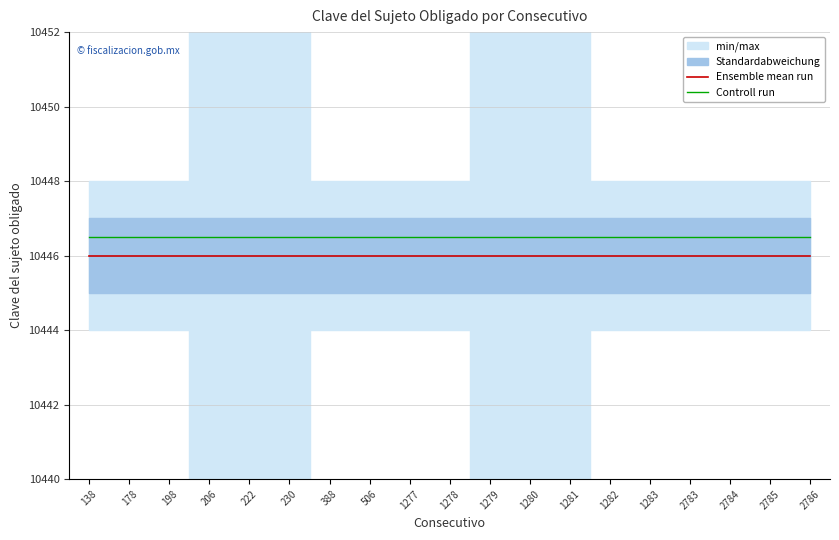

True or false: Controll run and Ensemble mean run intersect in this chart.

False